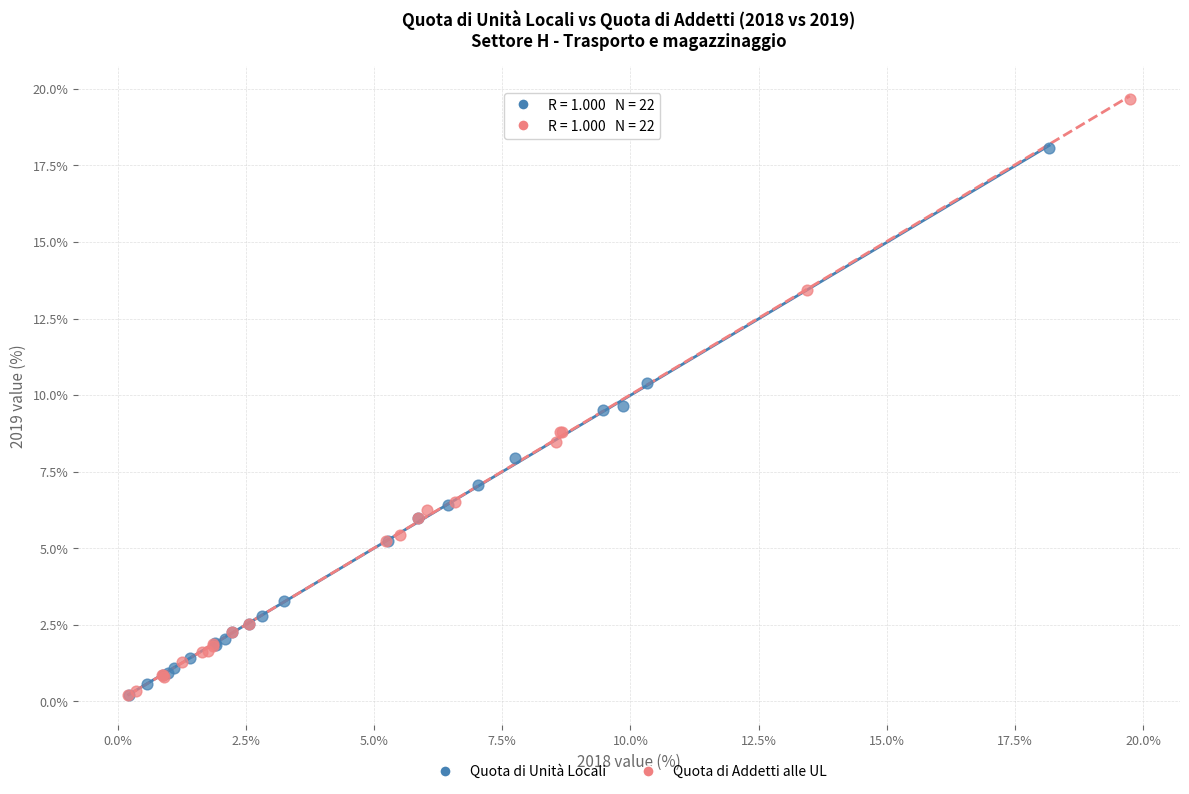

Which series has the widest spread of Y values?

Quota di Addetti alle UL